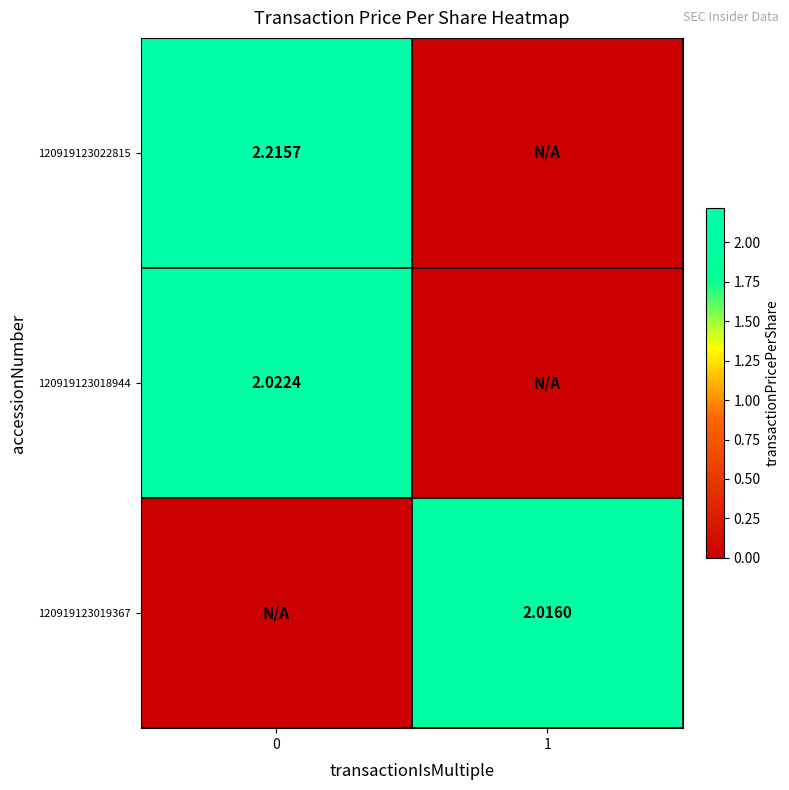

True or false: row_0 has a value of 0.0 at 1.

True